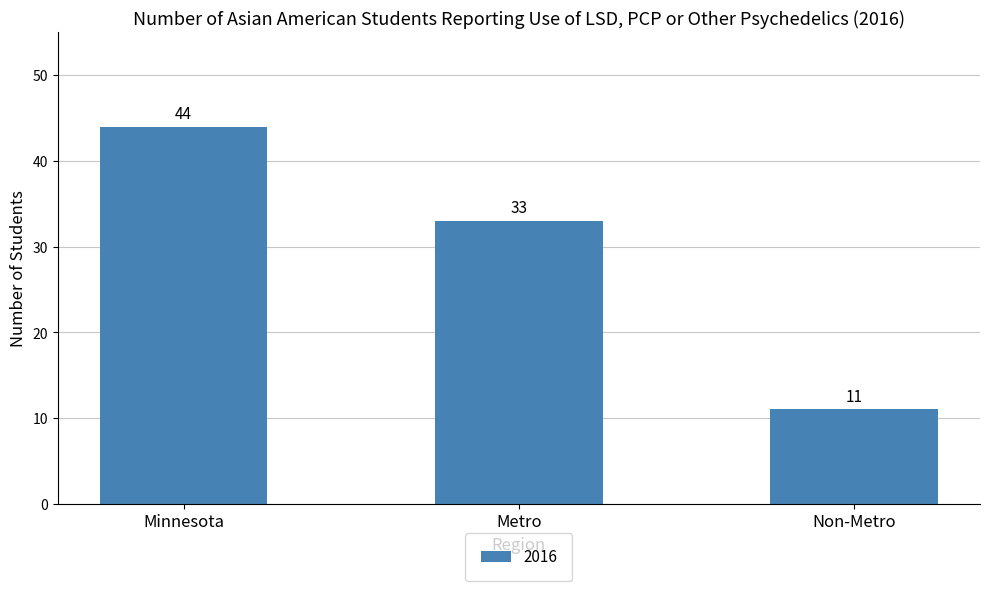

What position from the left is Non-Metro?

3